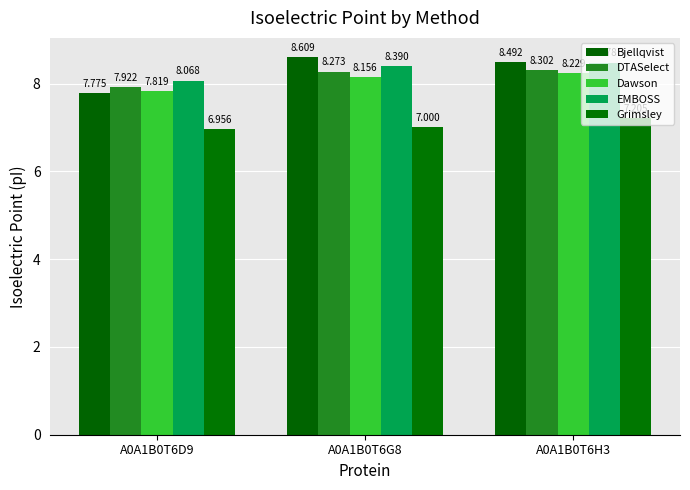

Reading right to left, list all the values displayed in this chart.

Bjellqvist: 8.5	8.6	7.8
DTASelect: 8.3	8.3	7.9
Dawson: 8.2	8.2	7.8
EMBOSS: 8.5	8.4	8.1
Grimsley: 7.2	7.0	7.0